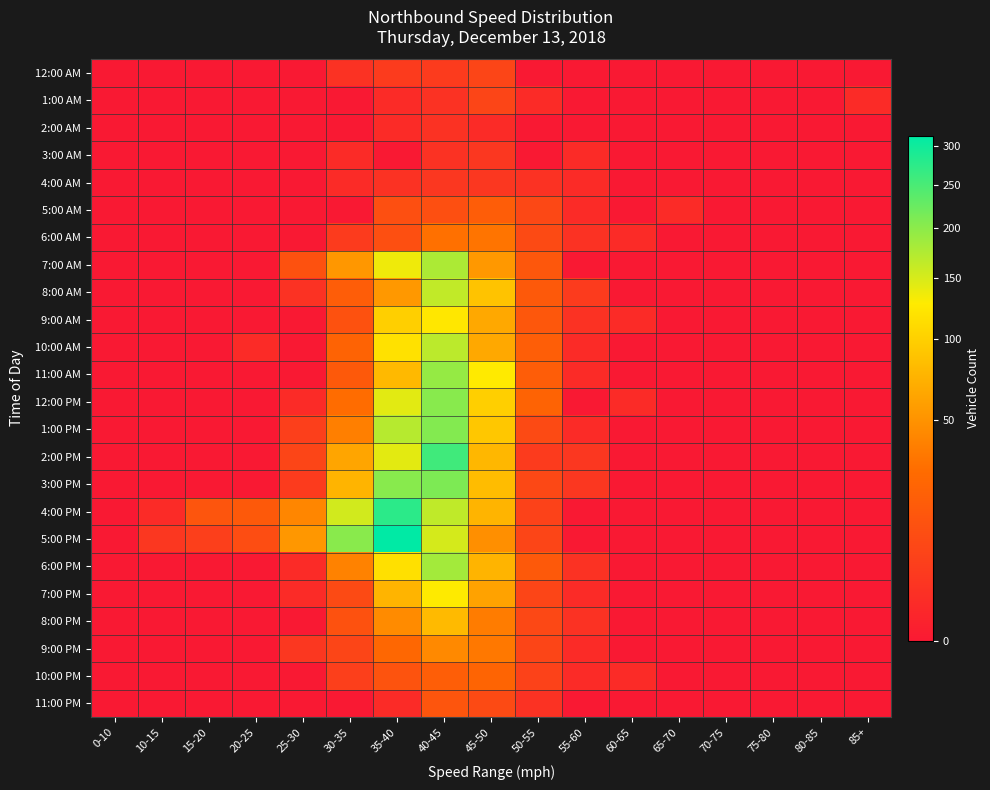

At how many categories does at least one series exceed 296?

1